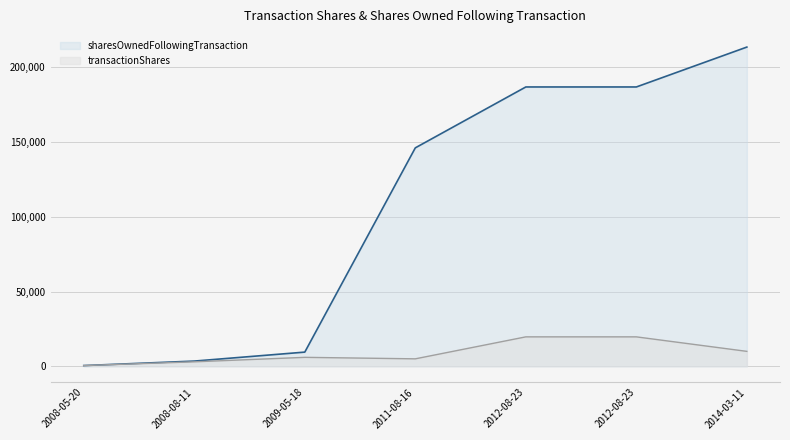

What is the minimum value shown in the chart?

500